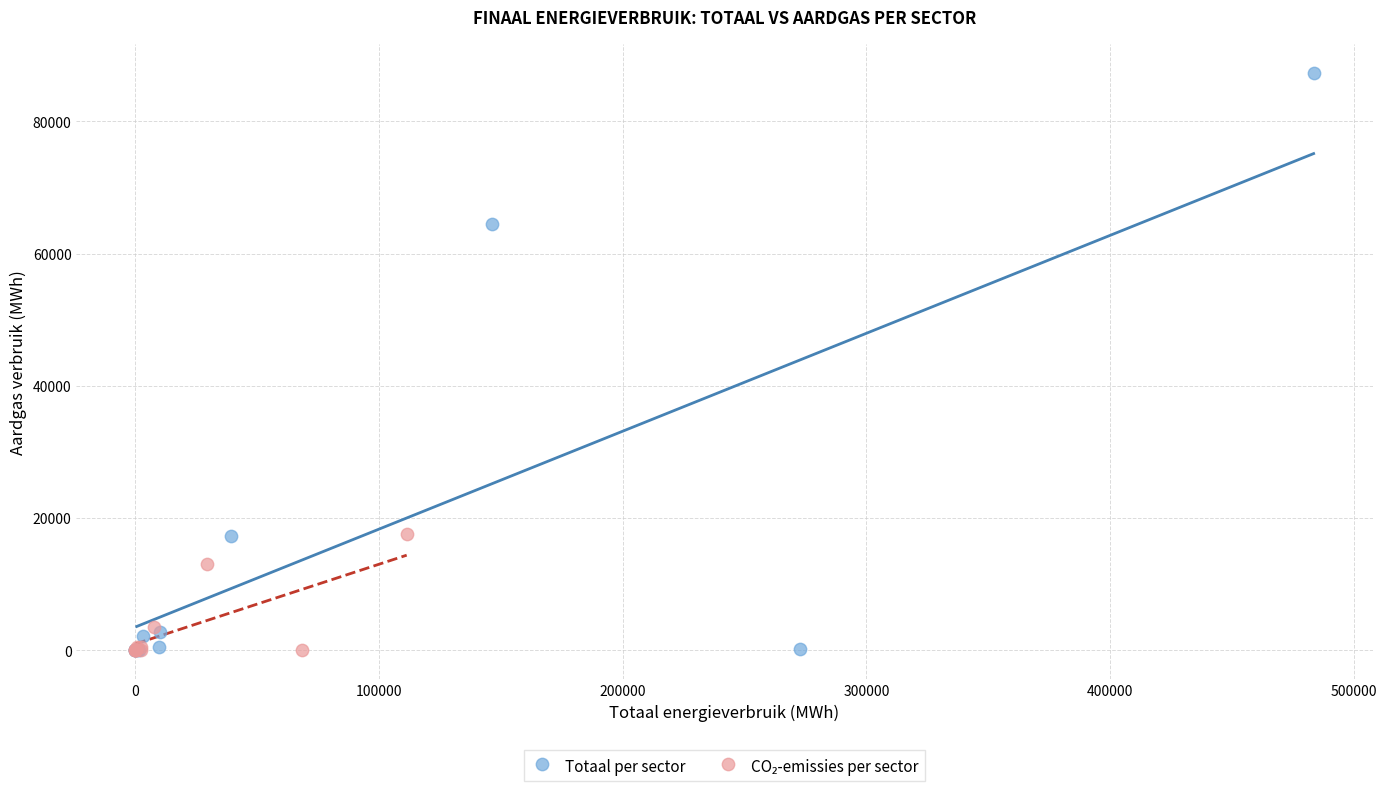

Which series has the widest spread of Y values?

Totaal per sector